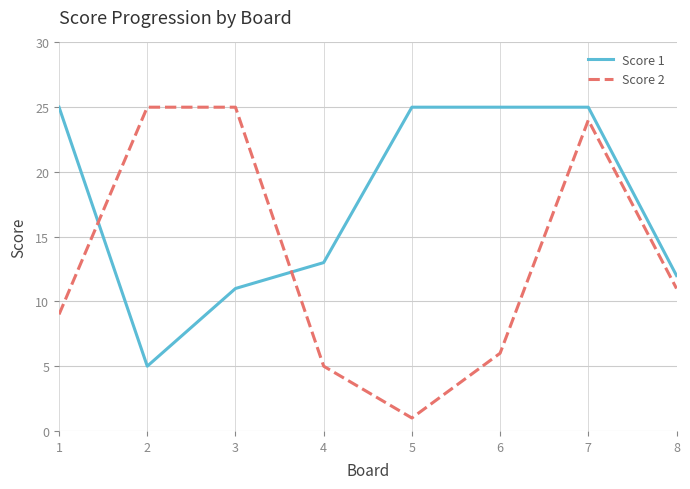

What are all the series names shown in the legend?

Score 1, Score 2